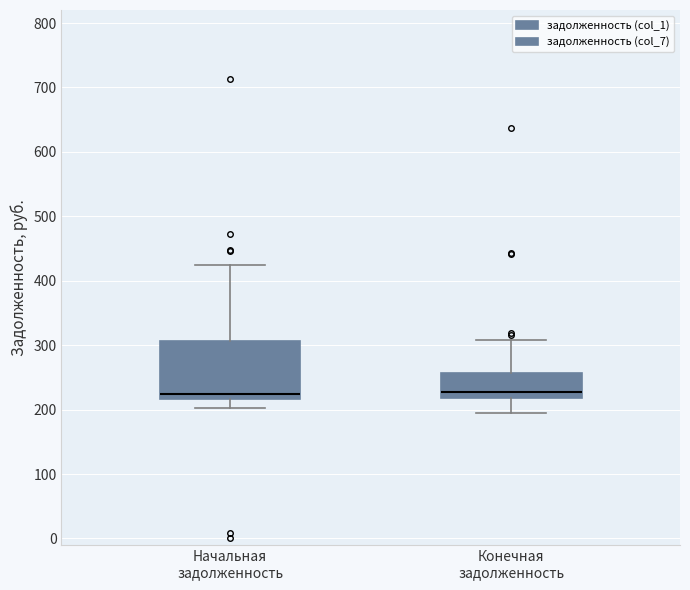

Reading left to right, transcribe this box plot: for each box, give where its median line is, the range the box spans, and where its two whiskers end, as read against the y-axis. The values are not printed on the chart, so give them approximately, as read against the axis.

Начальная задолженность: median 220 (just above the box's lower edge), box 220 to 310, whiskers 200 to 420
Конечная задолженность: median 230, box 220 to 260, whiskers 200 to 310